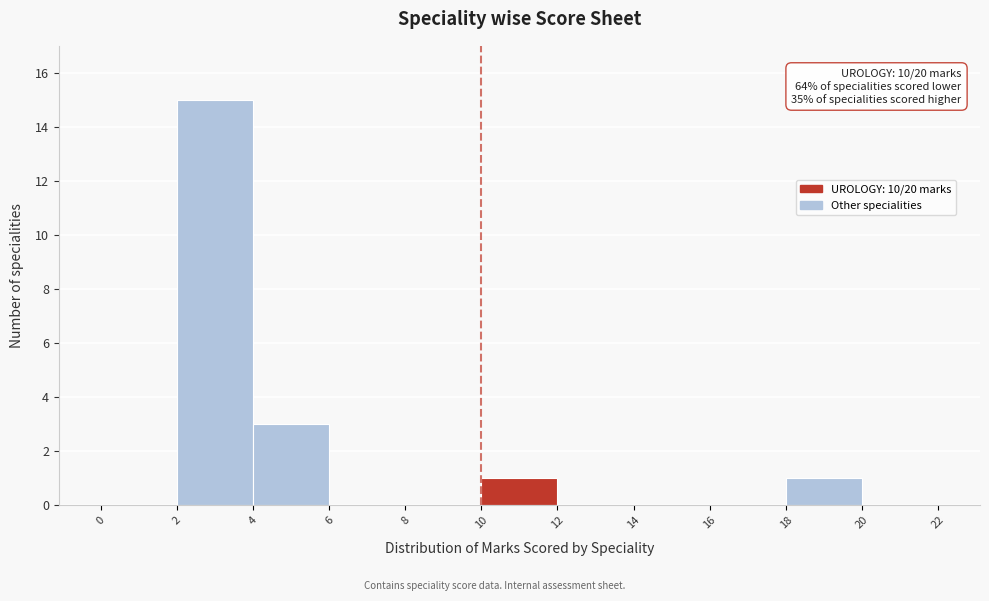

Over which range of the x-axis is the bar tallest?

2 to 4